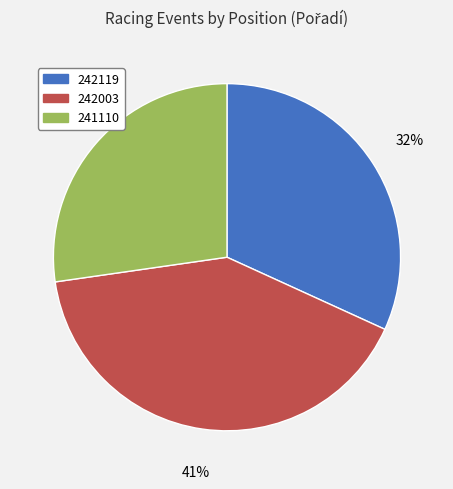

The 242003 slice represents 31% of the pie. True or false?

False